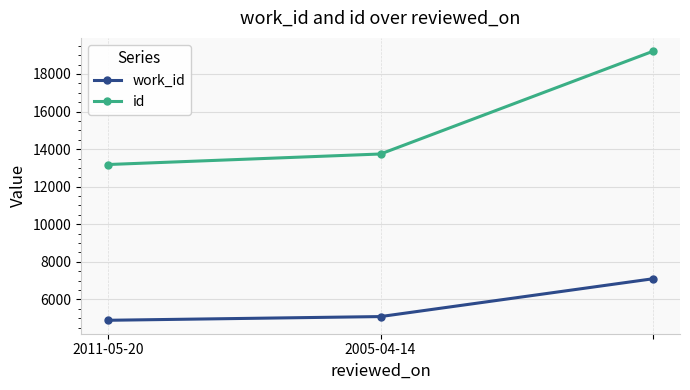

Reading left to right, extract all data points from this chart.

work_id: 4891	5088	7099
id: 13180	13740	19203